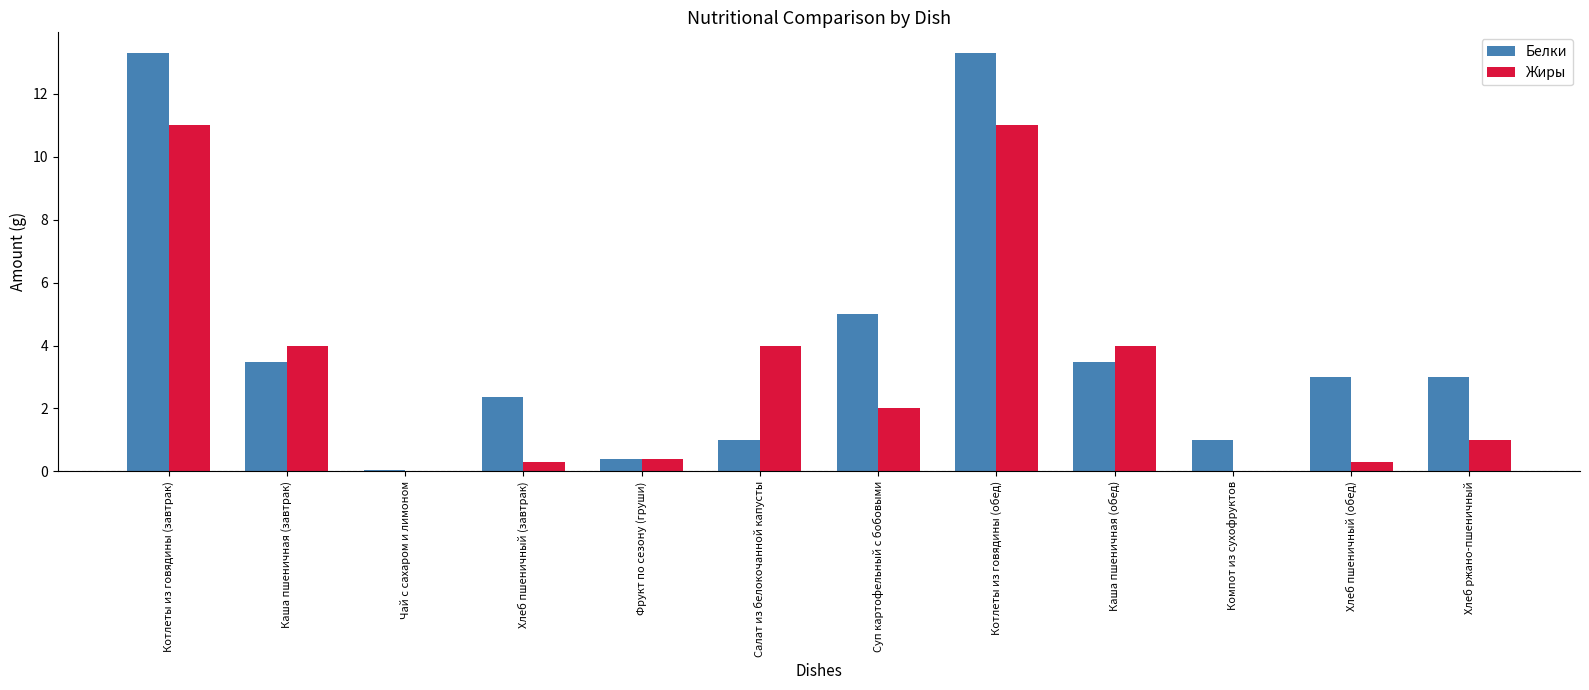

Which series has the largest total across all categories?

Белки